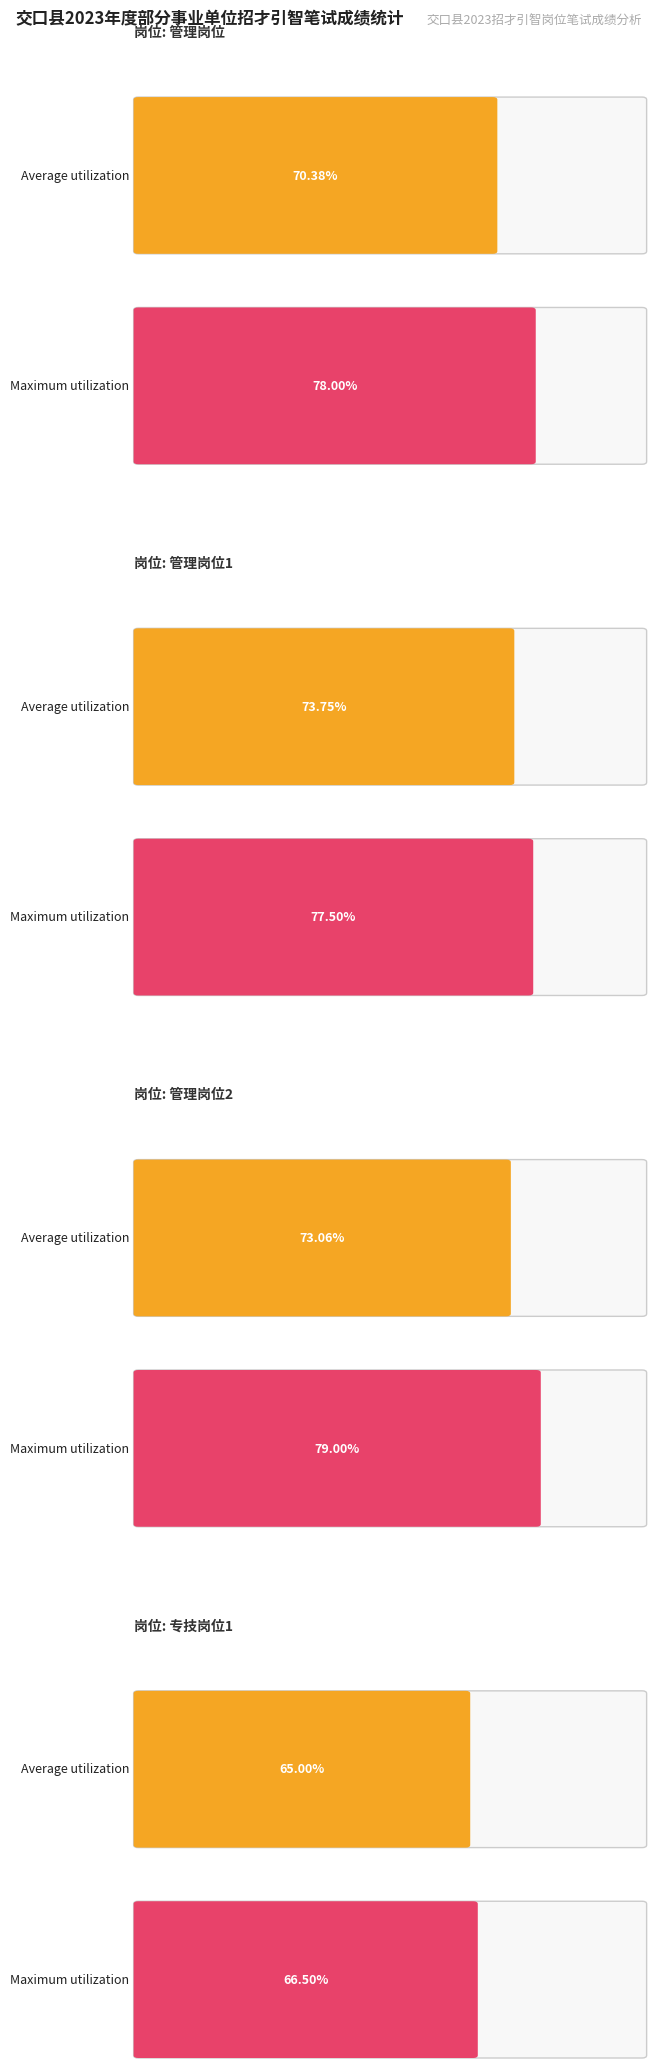

Are the bars grouped side by side (vs. stacked)?

Yes